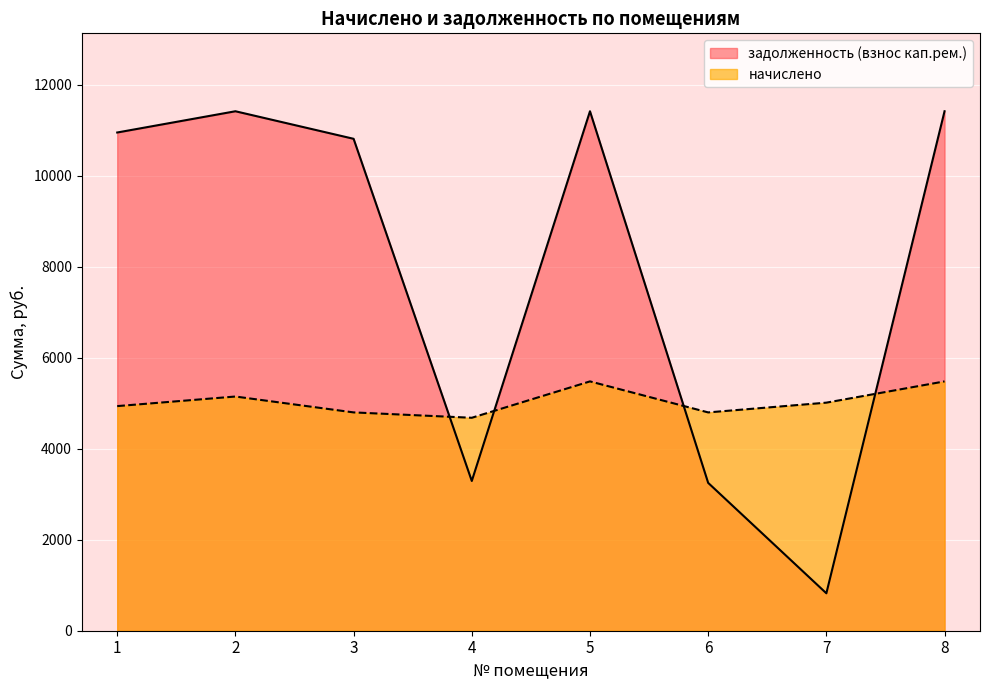

How many categories are shown in the chart?

8